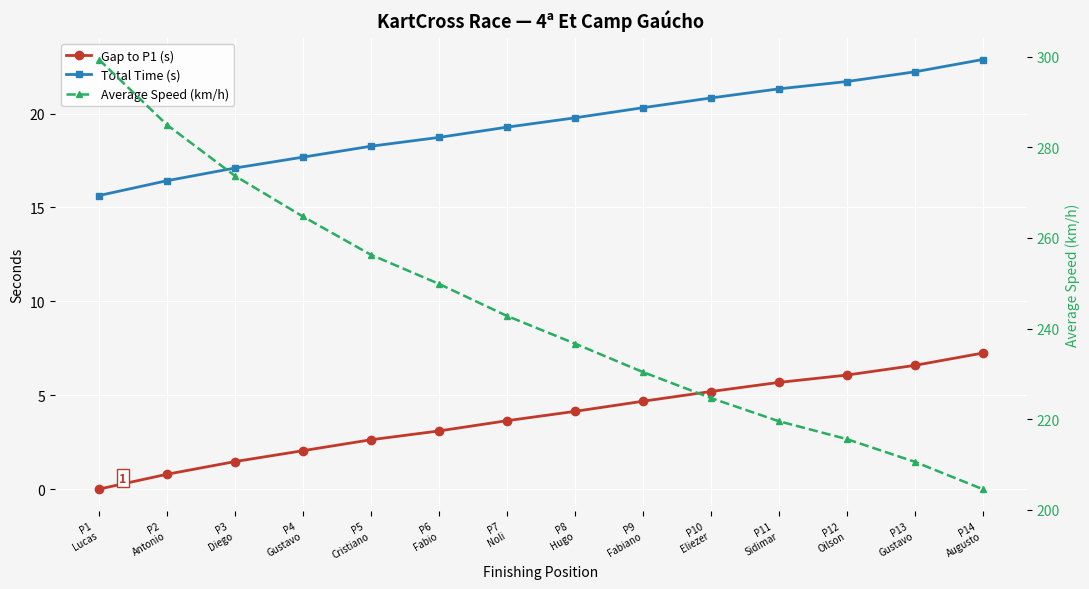

True or false: Total Time (s) and Average Speed (km/h) cross at least once.

False